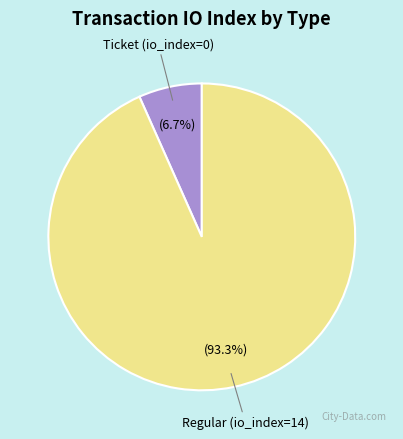

Count the number of slices in the pie.

2